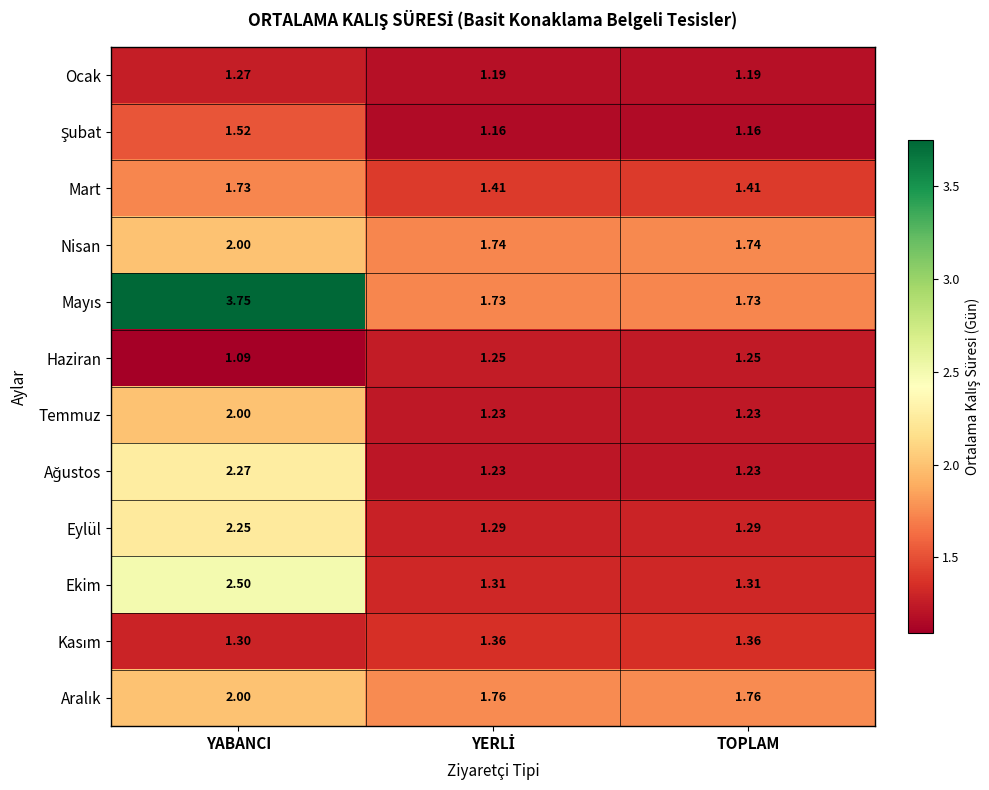

At which category is the sum across all series the highest?

YABANCI